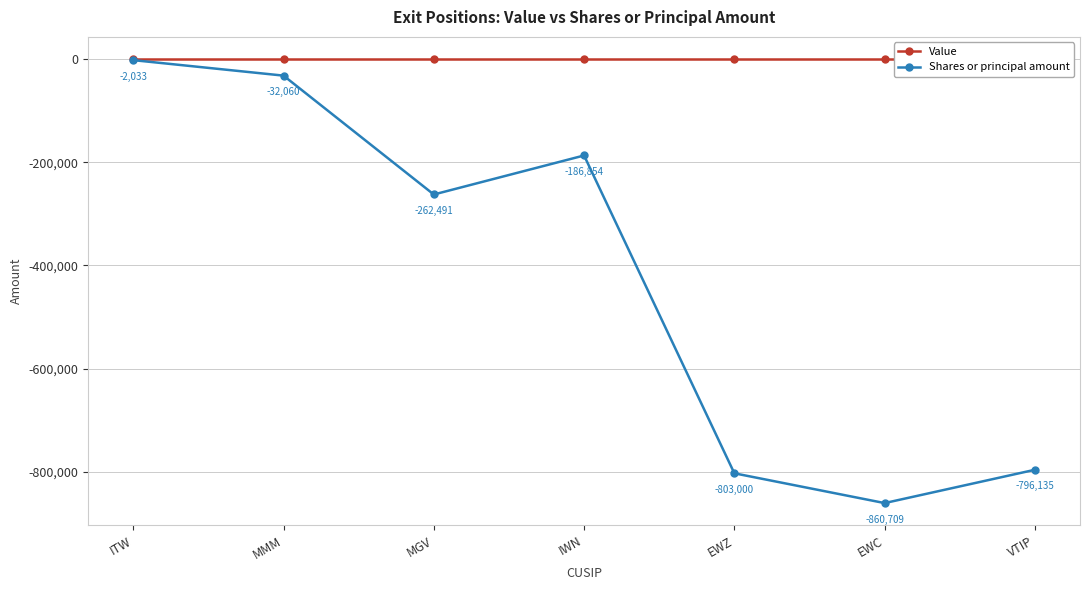

True or false: Value has more than 2 points higher than both neighbors.

False